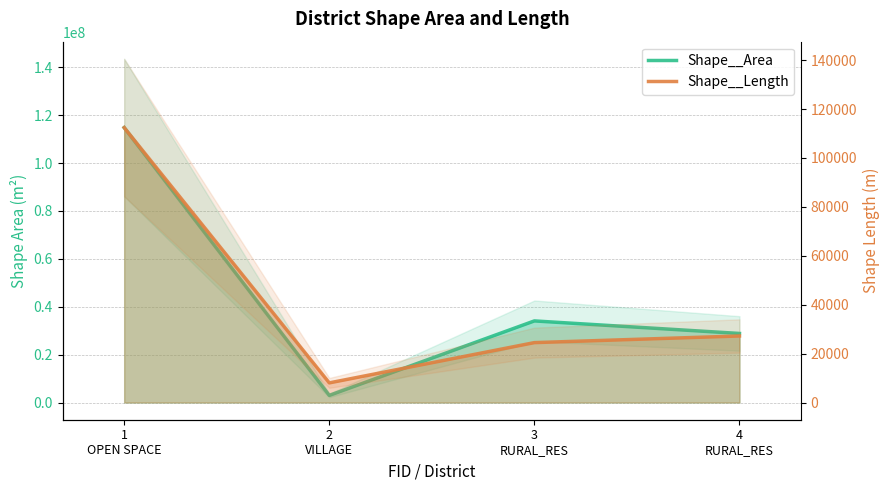

Between 1
OPEN SPACE and 2
VILLAGE, which is larger?

1
OPEN SPACE